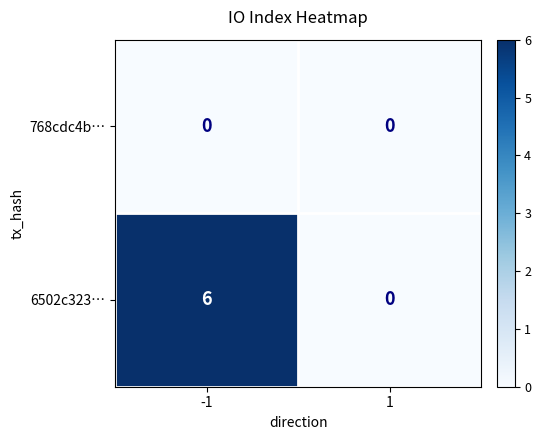

True or false: 6502c323… has a value of -2 at 1.

False